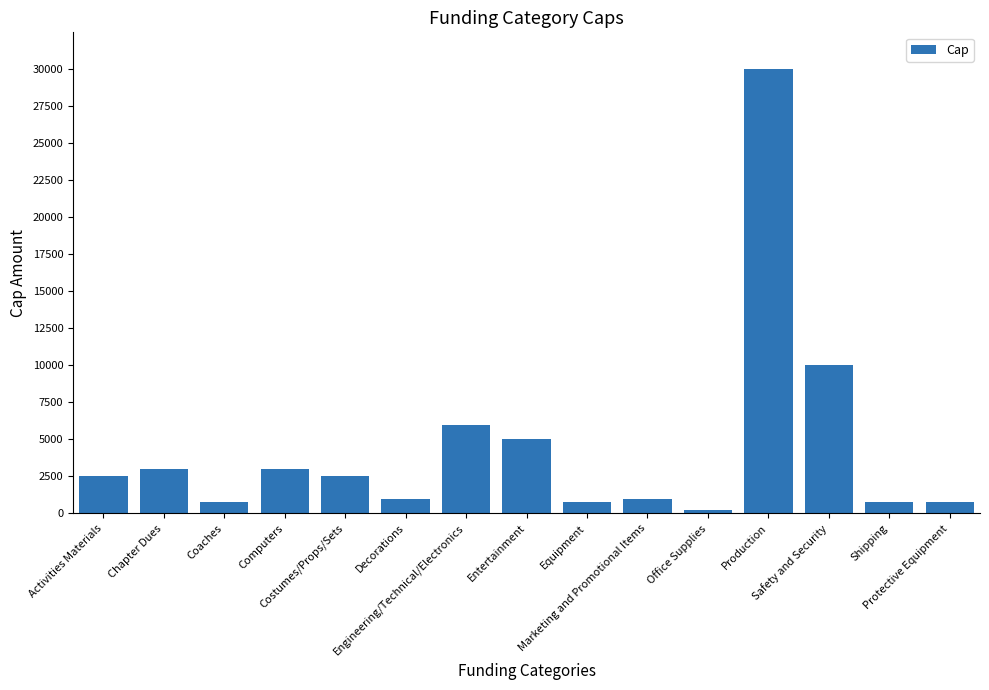

What is the label of the 6th bar from the right?

Marketing and Promotional Items